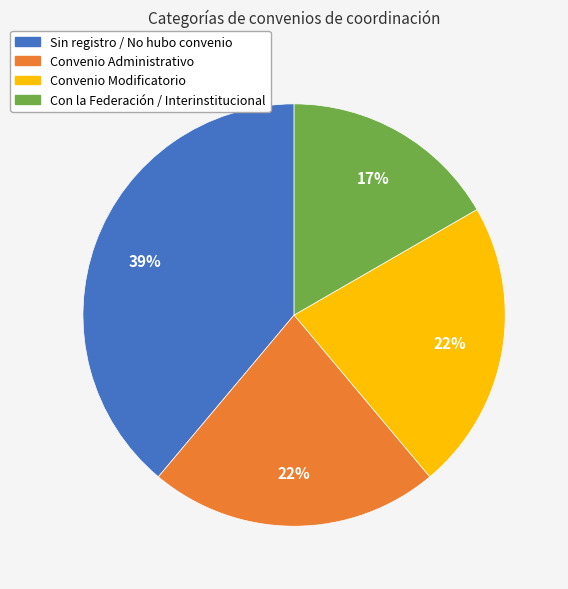

Is there any slice that represents more than half of the pie?

No